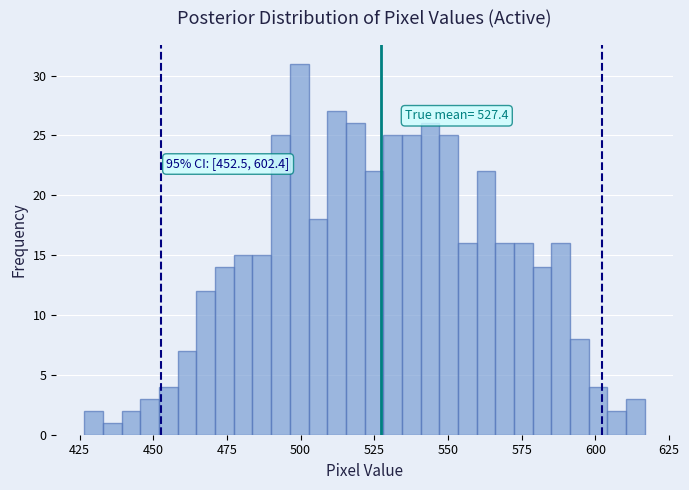

Read against the x-axis, roughly where is the centre of the tallest bar?

500